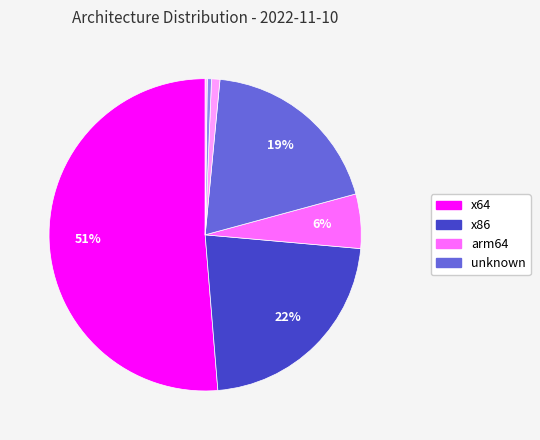

Rank the categories by value from lowest to highest.

armv6l, ppc64le, armv7l, arm64, unknown, x86, x64